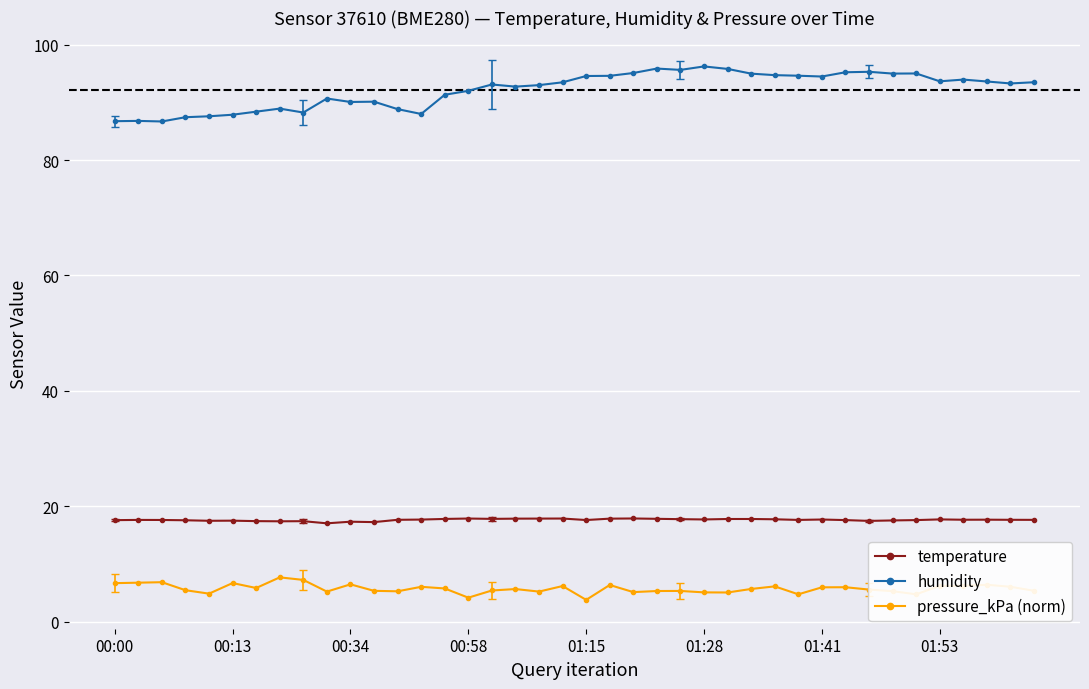

True or false: humidity and pressure_kPa (norm) intersect in this chart.

False